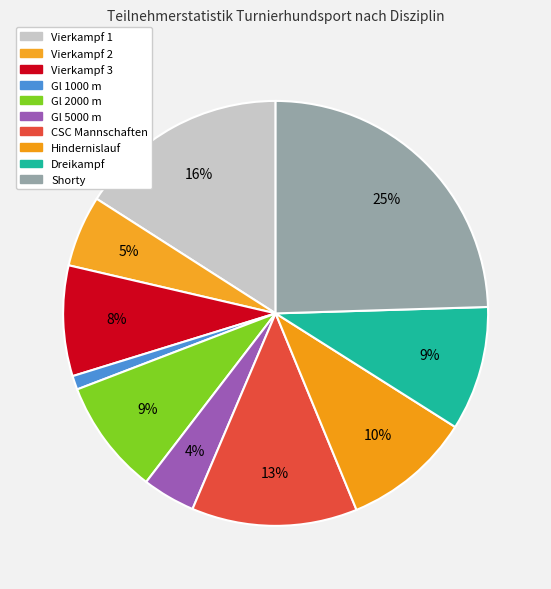

How many segments does this pie chart have?

10